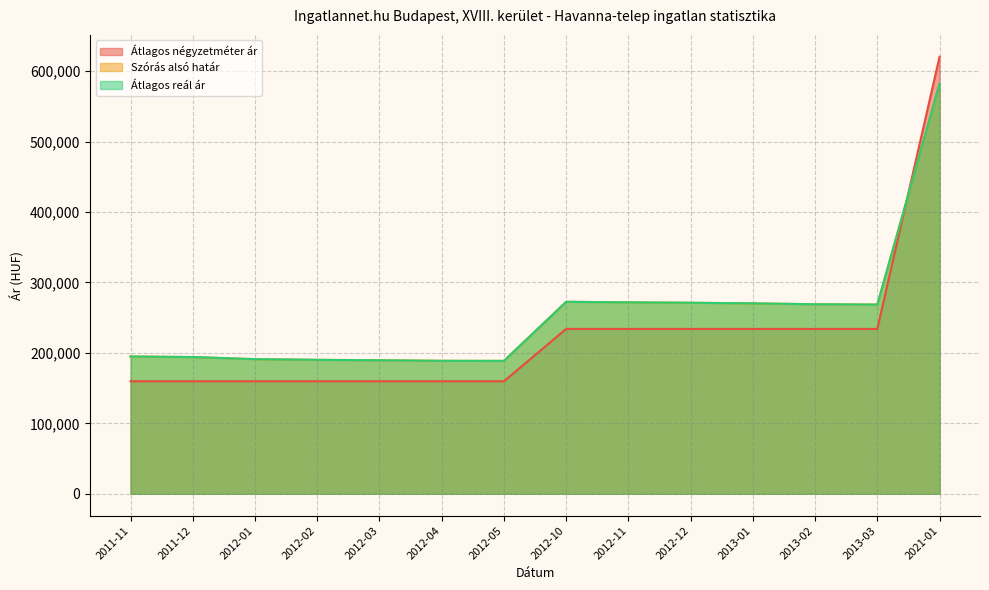

True or false: Átlagos négyzetméter ár and Átlagos reál ár cross at least once.

True